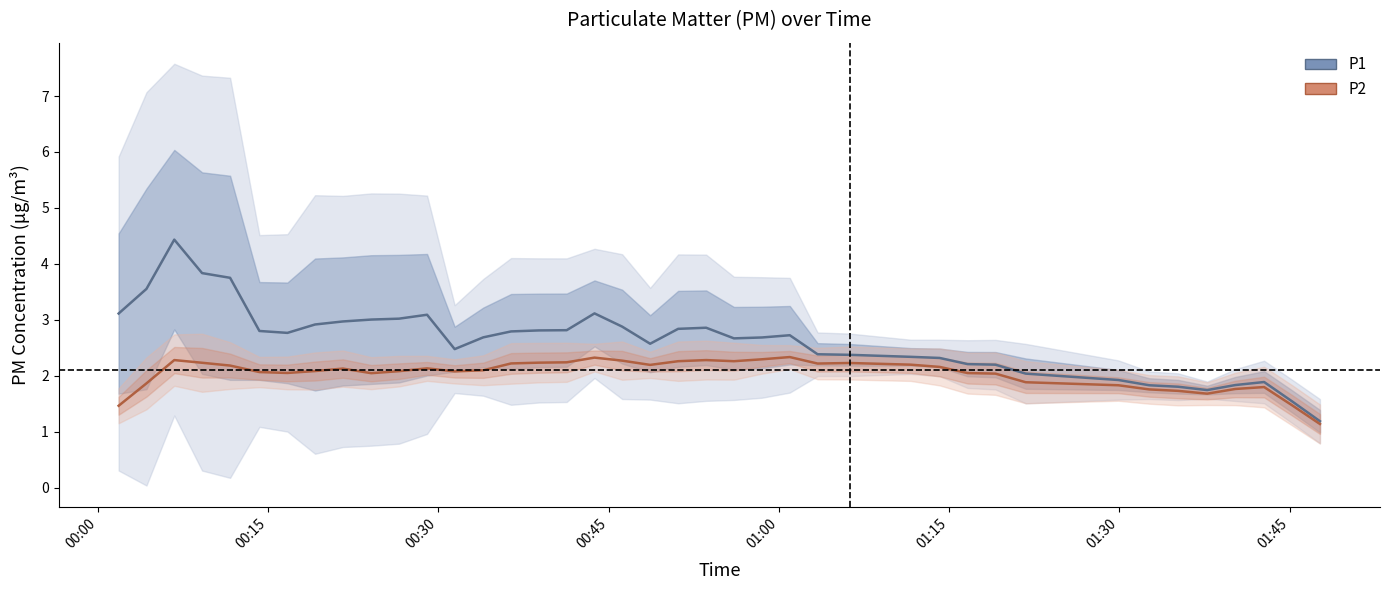

Reading left to right, extract all data points from this chart.

P1: 3.1	3.6	4.4	3.8	3.8	2.8	2.8	2.9	3.0	3.0	3.0	3.1	2.5	2.7	2.8	2.8	2.8	3.1	2.9	2.6	2.8	2.9	2.7	2.7	2.7	2.4	2.4	2.3	2.3	2.2	2.2	2.0	1.9	1.8	1.8	1.7	1.8	1.9	1.5	1.2
P2: 1.5	1.9	2.3	2.2	2.2	2.1	2.1	2.1	2.1	2.0	2.1	2.1	2.1	2.1	2.2	2.2	2.2	2.3	2.3	2.2	2.3	2.3	2.3	2.3	2.3	2.2	2.2	2.2	2.2	2.0	2.0	1.9	1.8	1.8	1.7	1.7	1.8	1.8	1.5	1.1